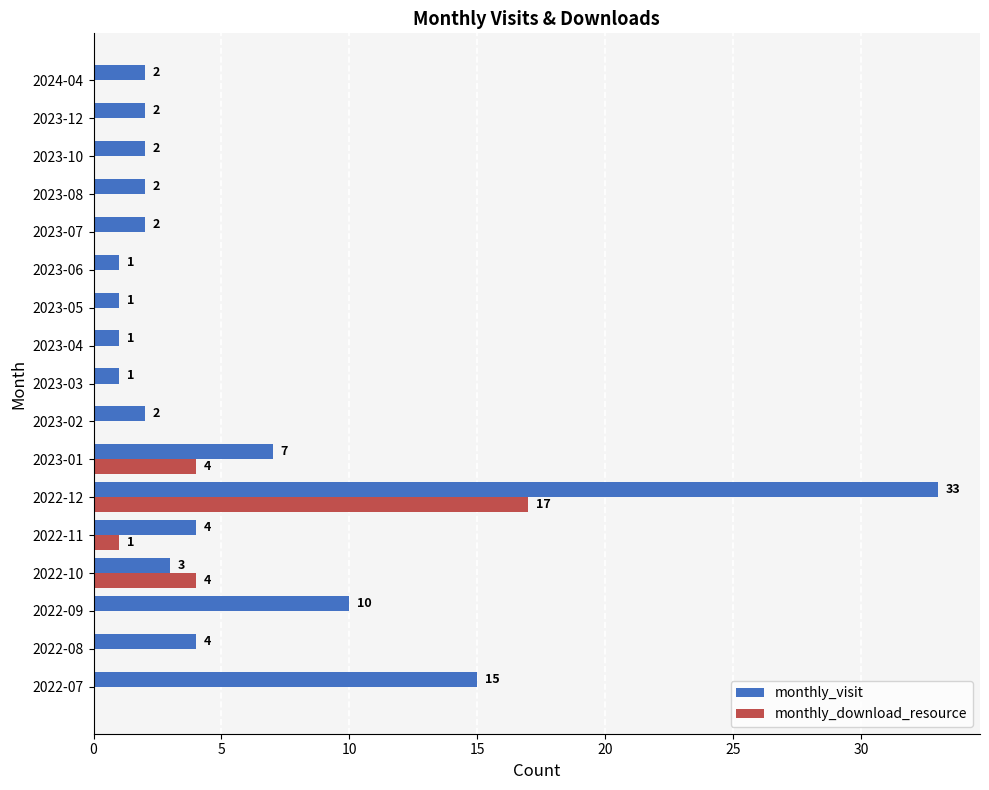

What is the sum of the monthly_visit values at 2023-07 and 2022-07?

17